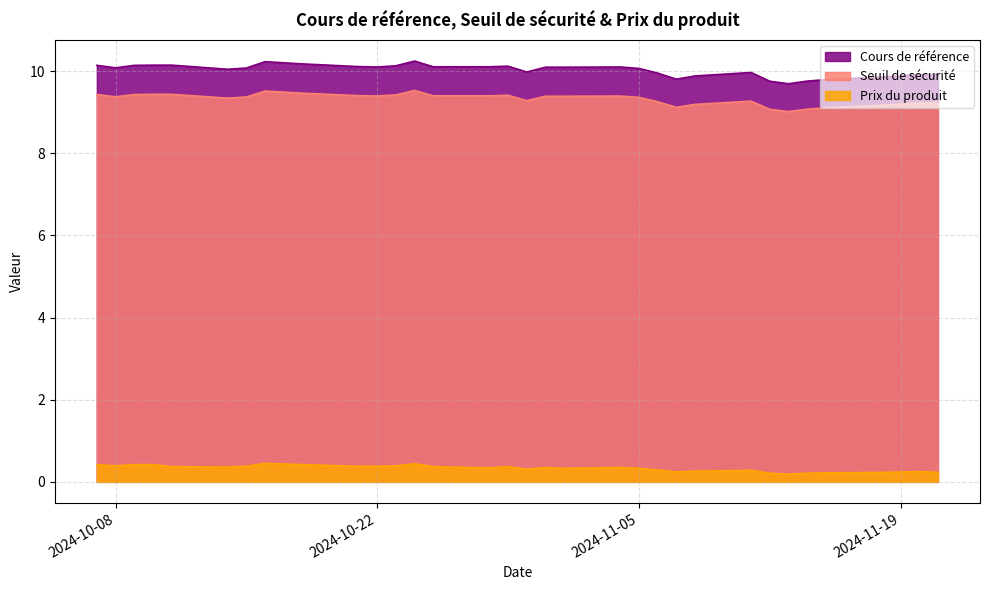

Which series has the widest spread of values?

Cours de référence